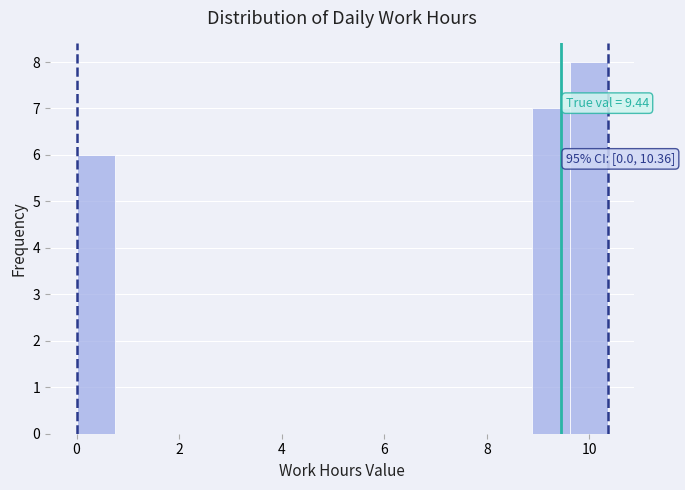

Around what value on the x-axis is the tallest bar? Give the approximate position of its centre, as read against the axis.

10.0